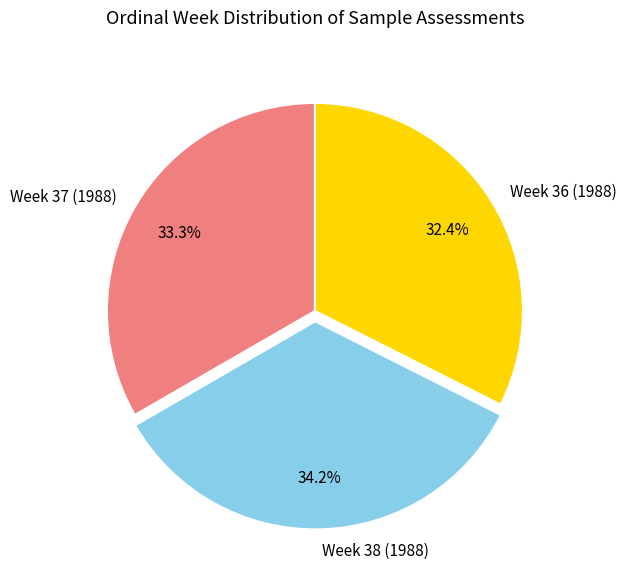

To the nearest percent, what portion does Week 36 (1988) represent?

32%